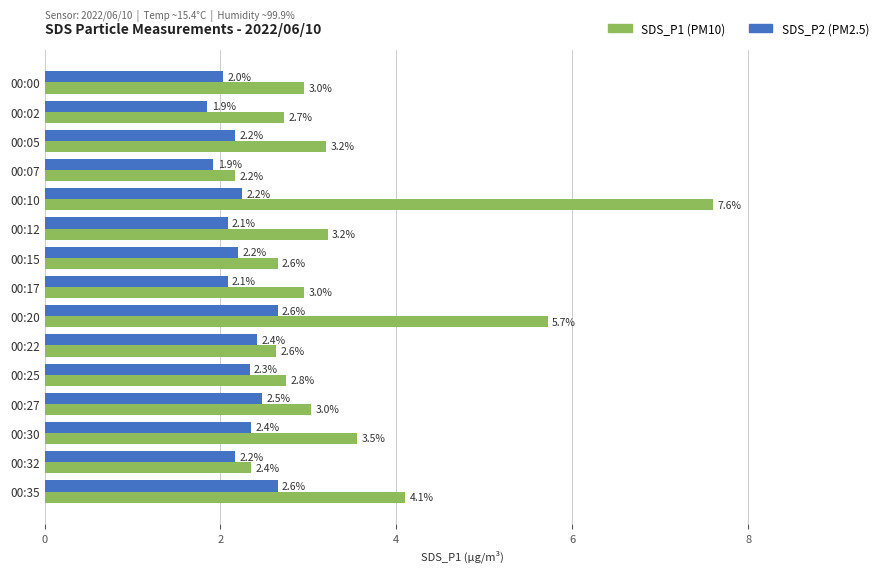

What is the total value across all series at 00:00?

5.0